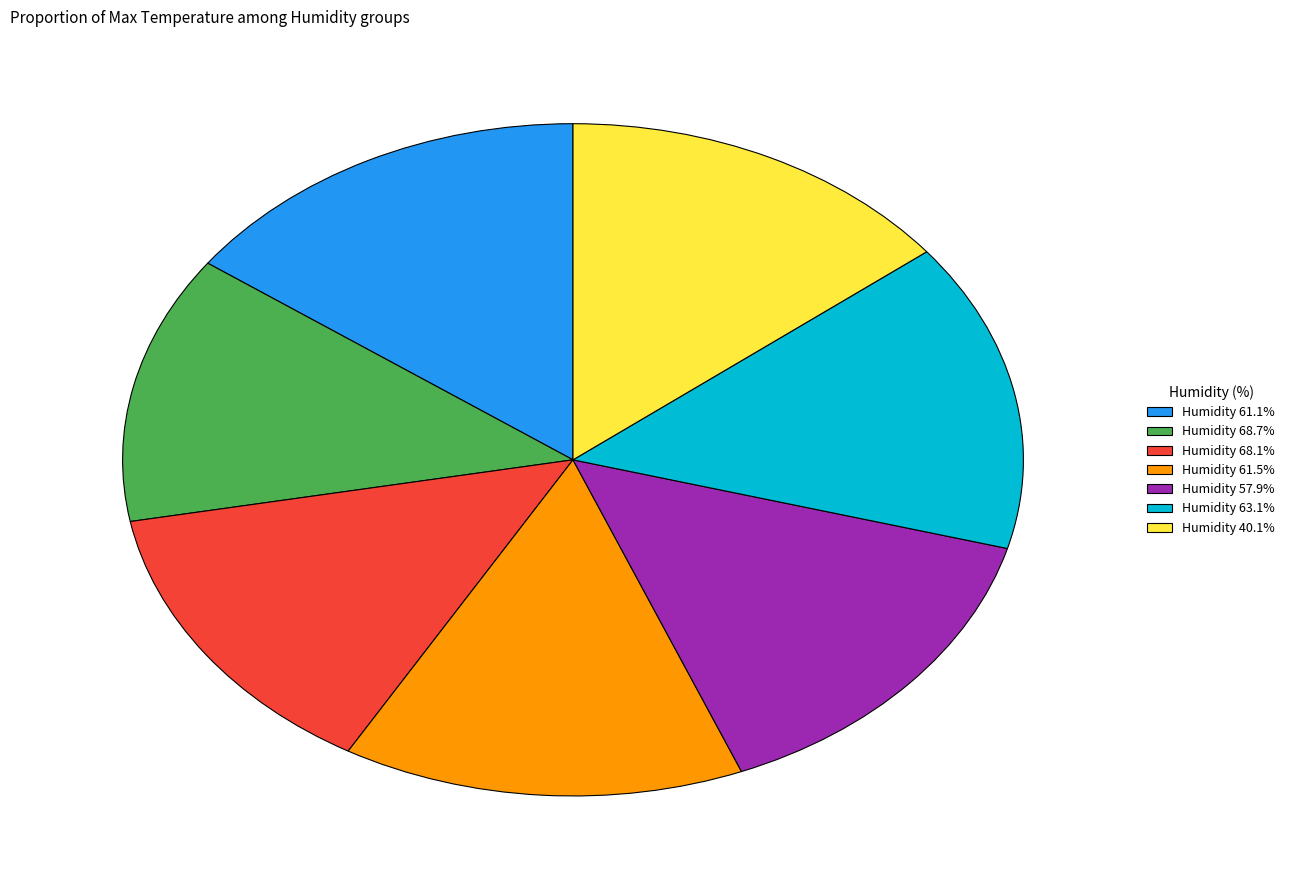

Approximately how many times larger is the value at Humidity 61.5% compared to Humidity 68.7%?

1.1